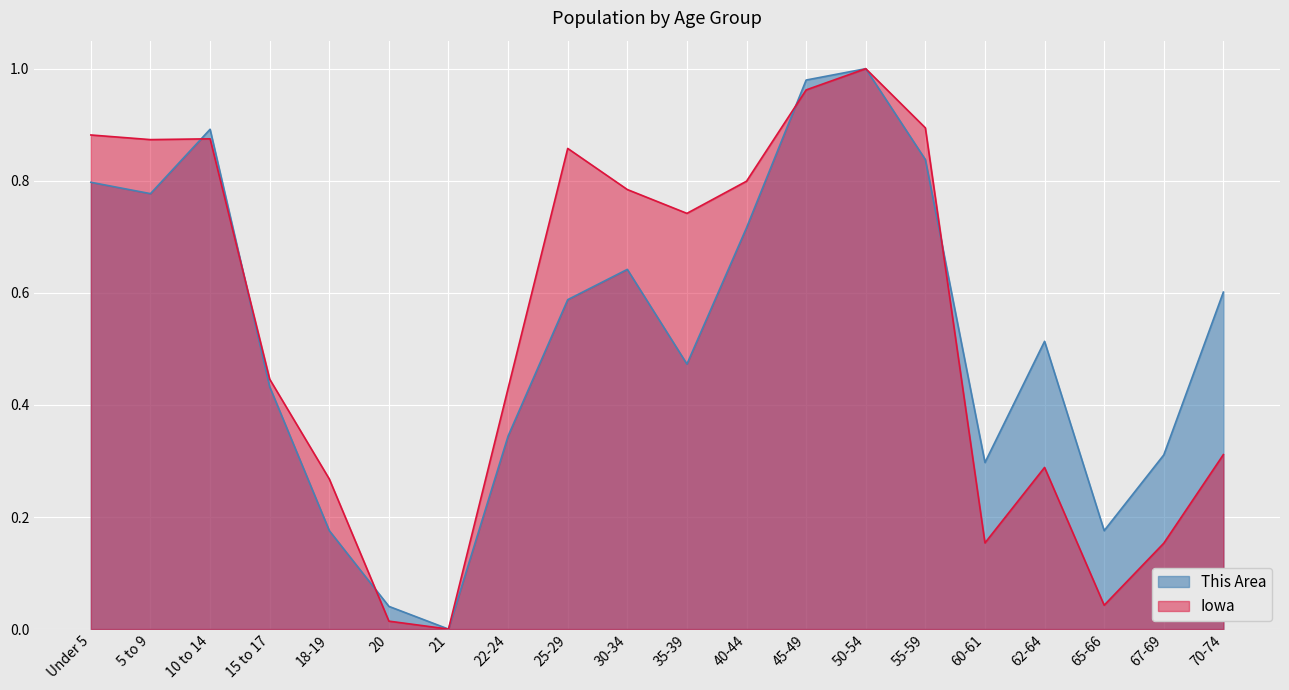

What is the difference between the maximum and minimum values in the This Area series?

1.0